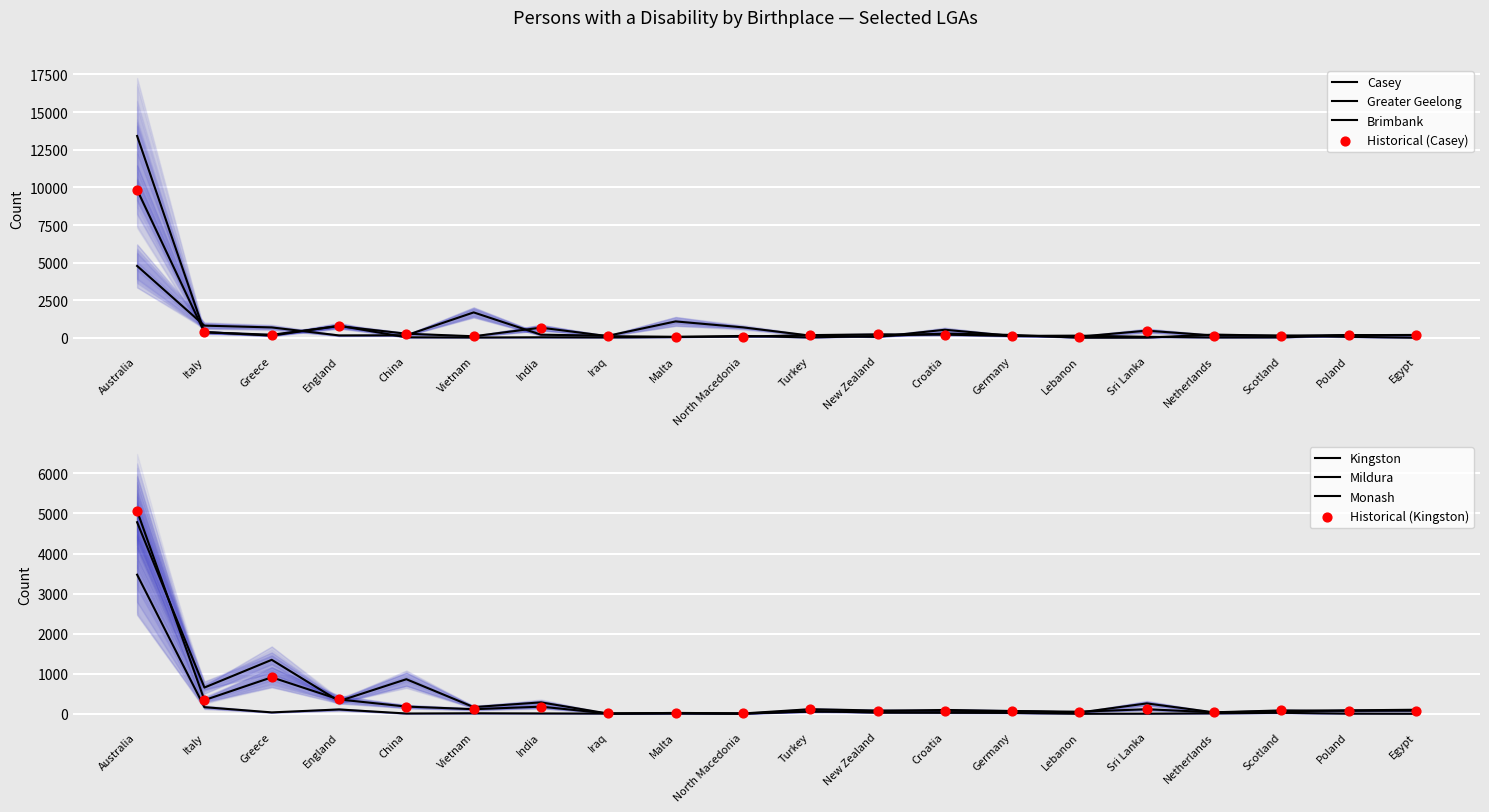

Which series has the largest Y range (max minus min)?

Greater Geelong